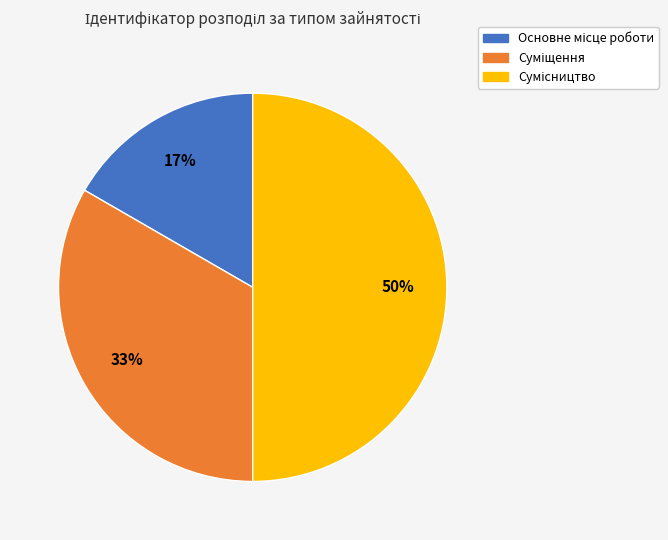

To the nearest percent, what is the difference between the largest and smallest slice percentages?

33%